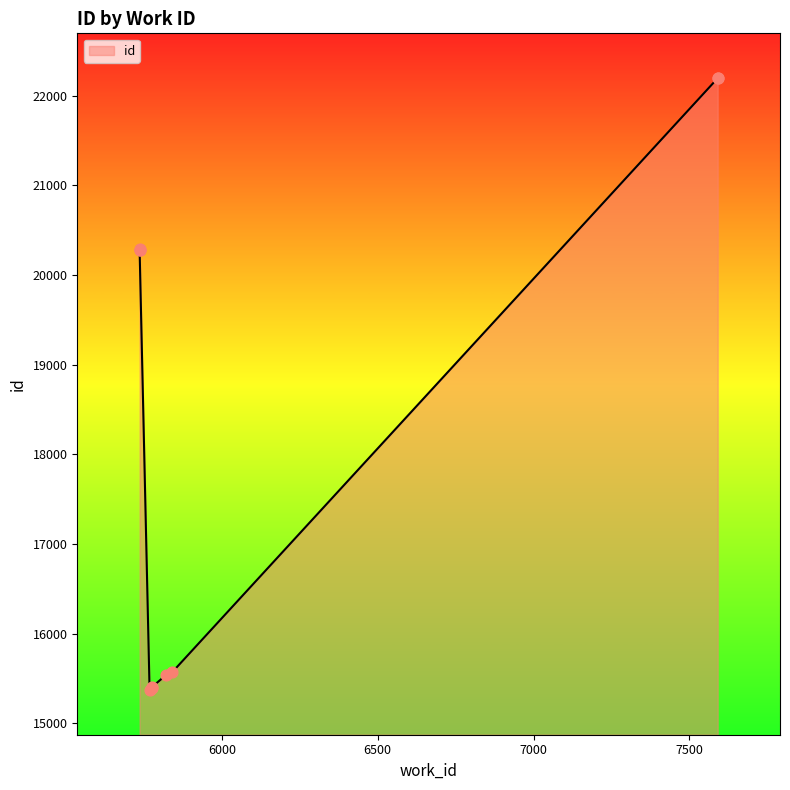

What is the ratio of the value at 5821 to the value at 5775?

1.0